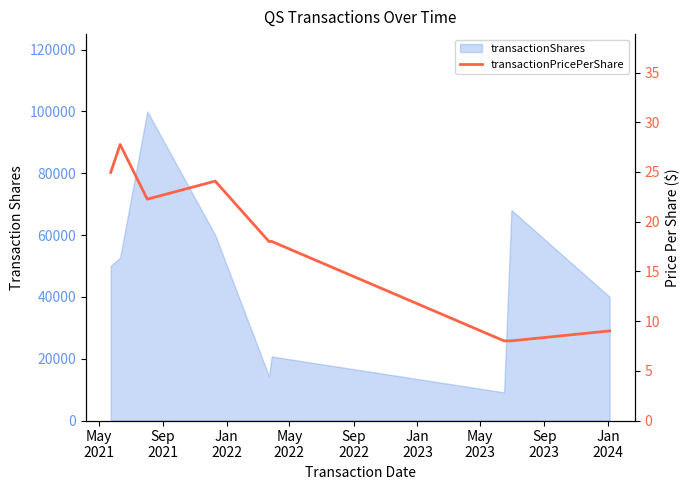

At which label is the value closest to 17?

Sep
2022